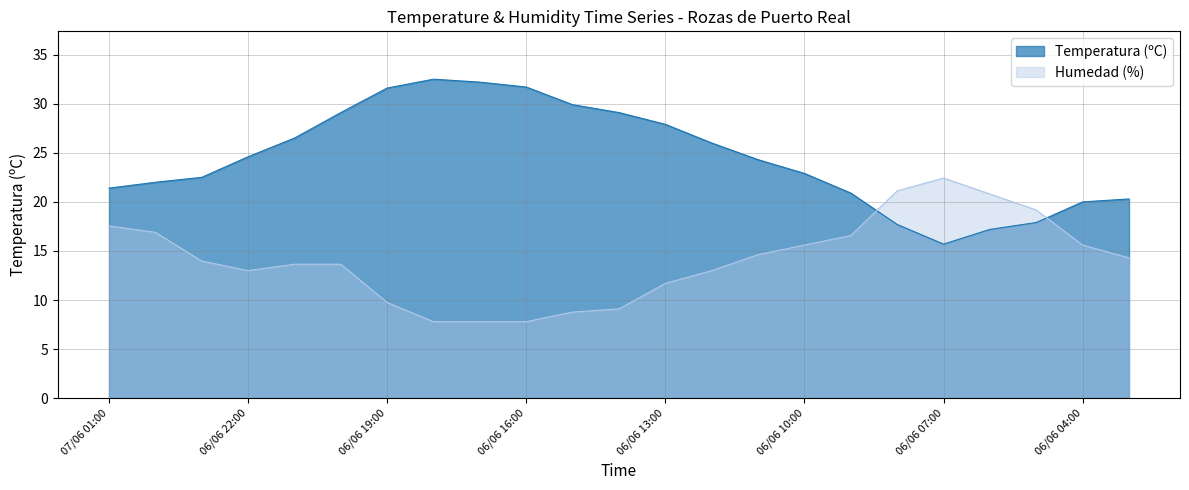

What is the label of the 7th point from the right?

06/06 09:00